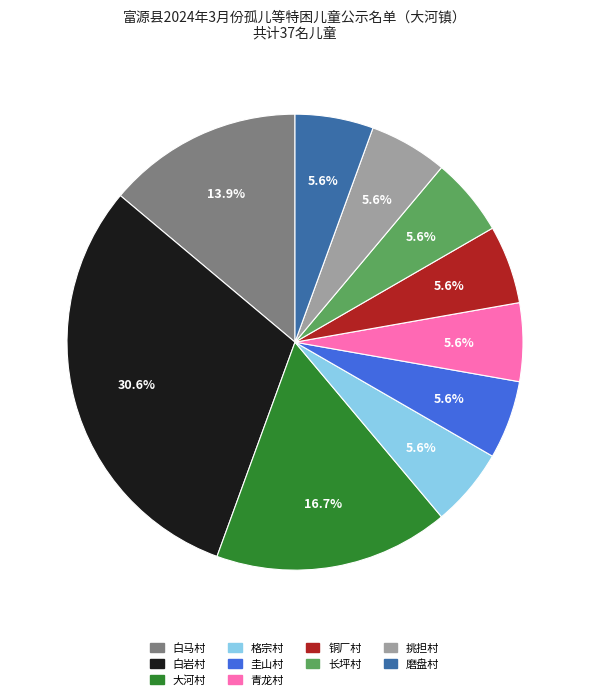

To the nearest percent, what portion does 白马村 represent?

14%